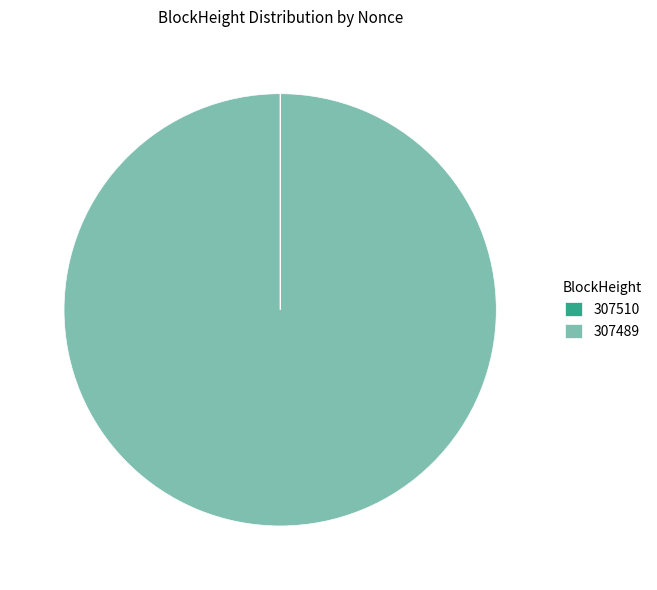

Which category has the biggest portion of the pie?

307489